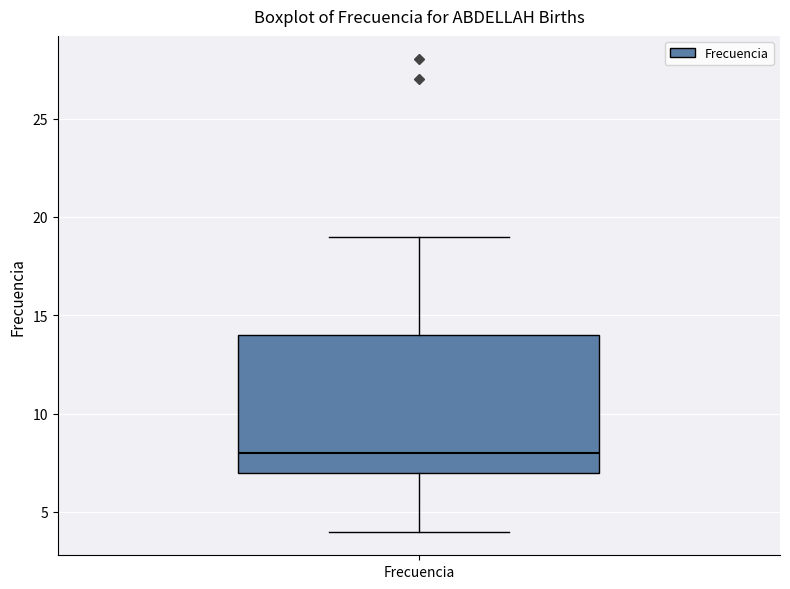

Where does the lower whisker of the box for Frecuencia end on the y-axis? The values are not printed on the chart, so give them approximately, as read against the axis.

4